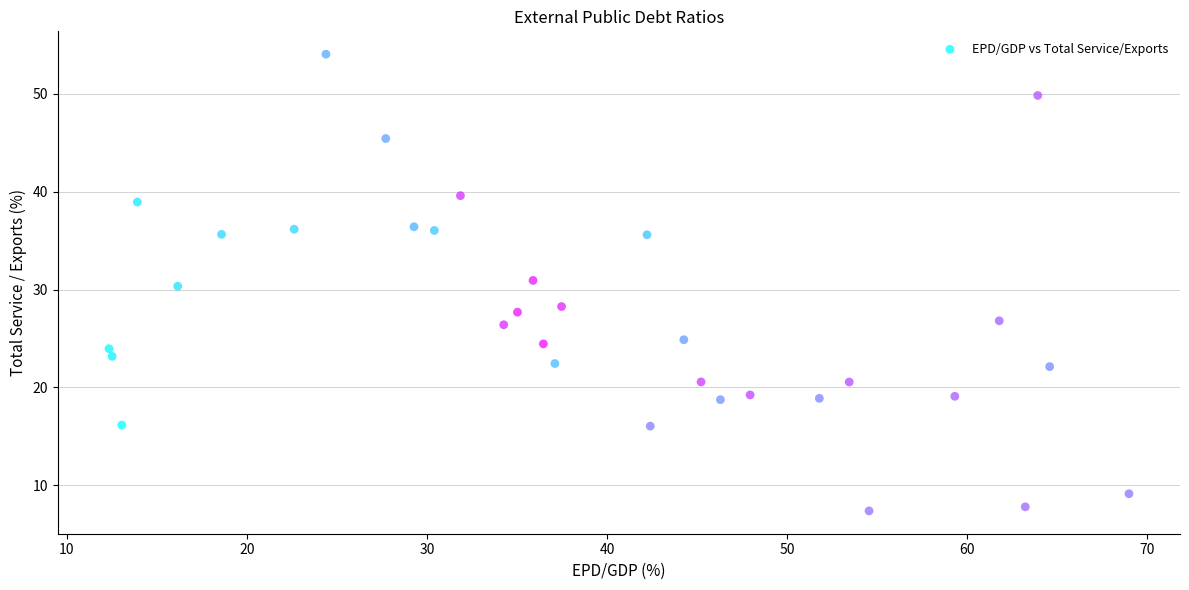

What is the range of X values (max minus min)?

56.6